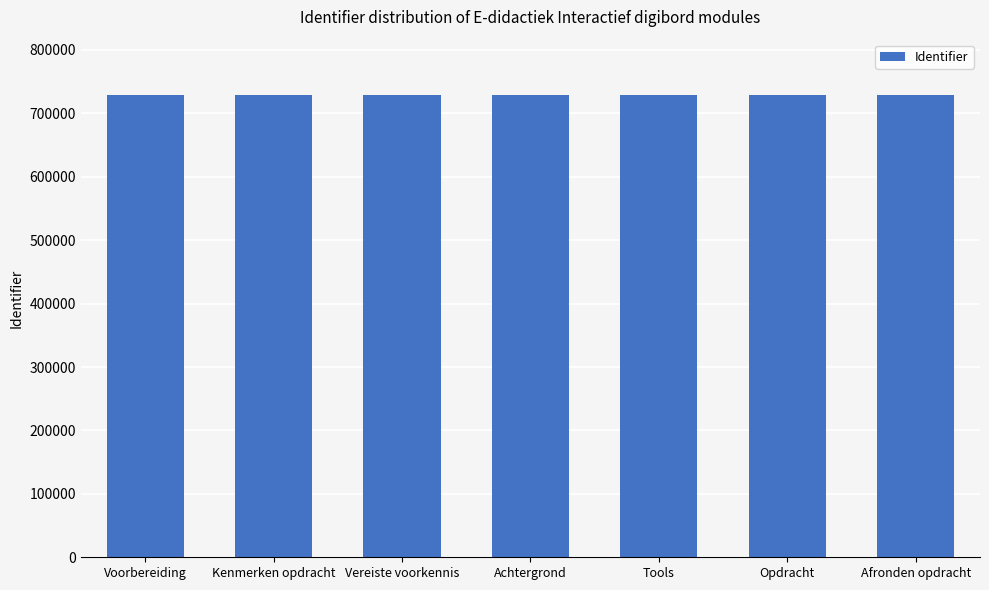

What is the label of the 2nd bar from the right?

Opdracht